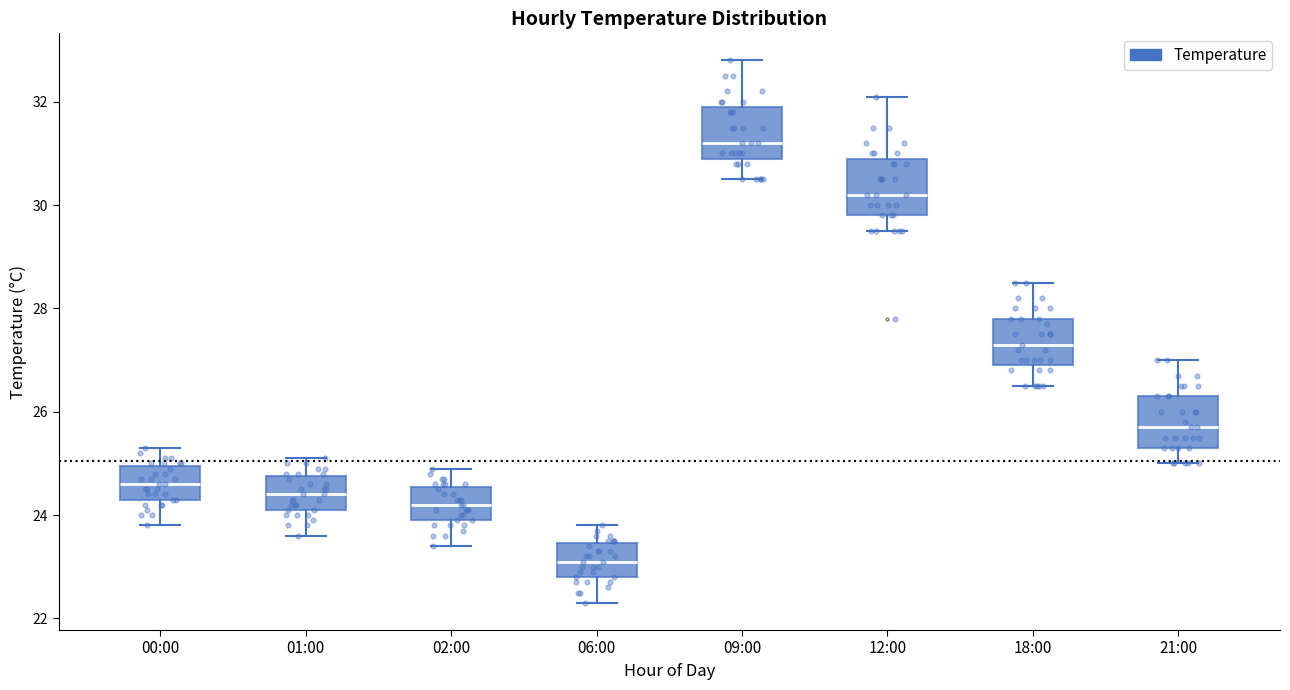

Reading left to right, transcribe this box plot: for each box, give where its median line is, the range the box spans, and where its two whiskers end, as read against the y-axis. The values are not printed on the chart, so give them approximately, as read against the axis.

00:00: median 24.6, box 24.4 to 25.0, whiskers 23.8 to 25.4
01:00: median 24.4, box 24.2 to 24.8, whiskers 23.6 to 25.2
02:00: median 24.2, box 24.0 to 24.6, whiskers 23.4 to 25.0
06:00: median 23.2, box 22.8 to 23.4, whiskers 22.4 to 23.8
09:00: median 31.2, box 31.0 to 32.0, whiskers 30.6 to 32.8
12:00: median 30.2, box 29.8 to 31.0, whiskers 29.6 to 32.2
18:00: median 27.4, box 27.0 to 27.8, whiskers 26.6 to 28.6
21:00: median 25.8, box 25.4 to 26.4, whiskers 25.0 to 27.0